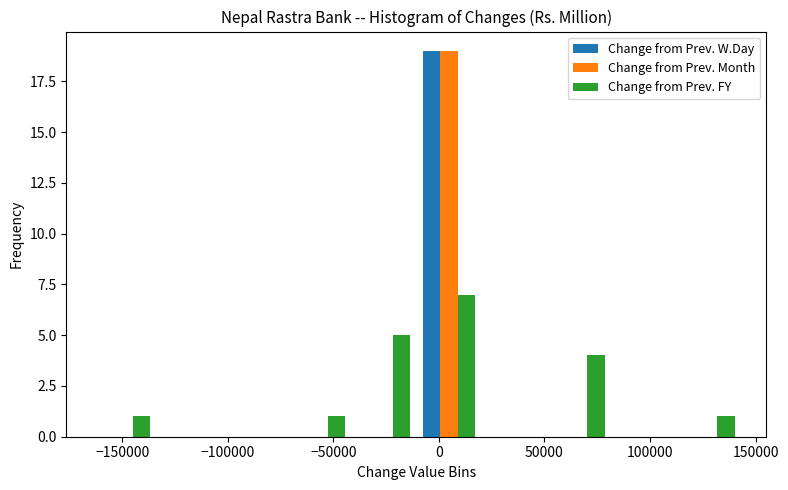

Reading left to right, transcribe this chart: for each range on the x-axis, give the height of each series' bar. Neither the bar edges nor the heights are printed on the chart, so give them approximately, as read against the axes.

-165000 to -135000: Change from Prev. W.Day=0	Change from Prev. Month=0	Change from Prev. FY=1
-135000 to -105000: Change from Prev. W.Day=0	Change from Prev. Month=0	Change from Prev. FY=0
-105000 to -70000: Change from Prev. W.Day=0	Change from Prev. Month=0	Change from Prev. FY=0
-70000 to -40000: Change from Prev. W.Day=0	Change from Prev. Month=0	Change from Prev. FY=1
-40000 to -10000: Change from Prev. W.Day=0	Change from Prev. Month=0	Change from Prev. FY=5
-10000 to 20000: Change from Prev. W.Day=19	Change from Prev. Month=19	Change from Prev. FY=7
20000 to 50000: Change from Prev. W.Day=0	Change from Prev. Month=0	Change from Prev. FY=0
50000 to 80000: Change from Prev. W.Day=0	Change from Prev. Month=0	Change from Prev. FY=4
80000 to 110000: Change from Prev. W.Day=0	Change from Prev. Month=0	Change from Prev. FY=0
110000 to 145000: Change from Prev. W.Day=0	Change from Prev. Month=0	Change from Prev. FY=1